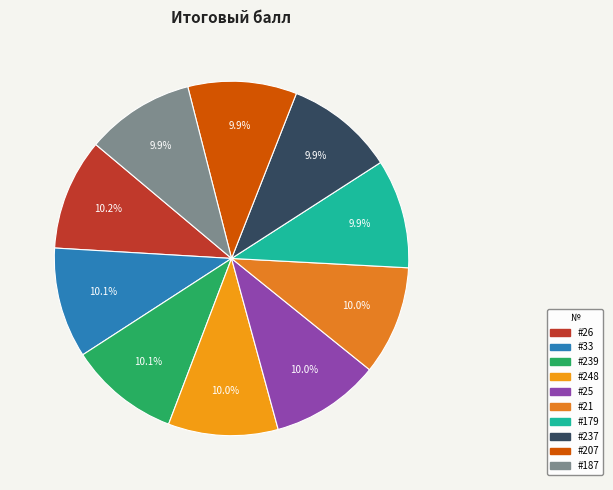

Is there a majority slice in this chart?

No